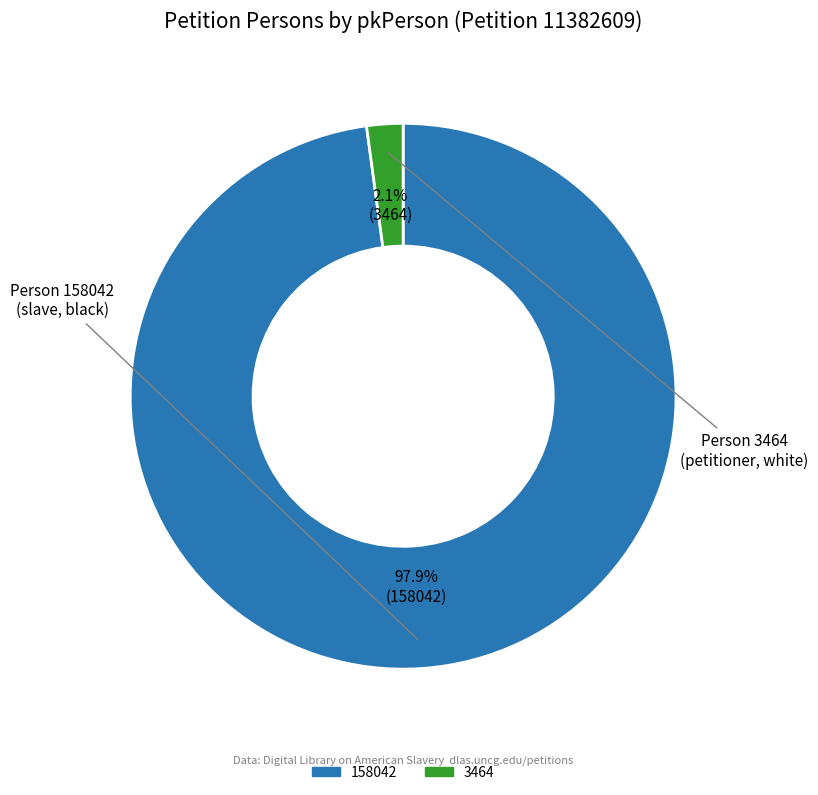

To the nearest percent, what is the average slice percentage?

50%